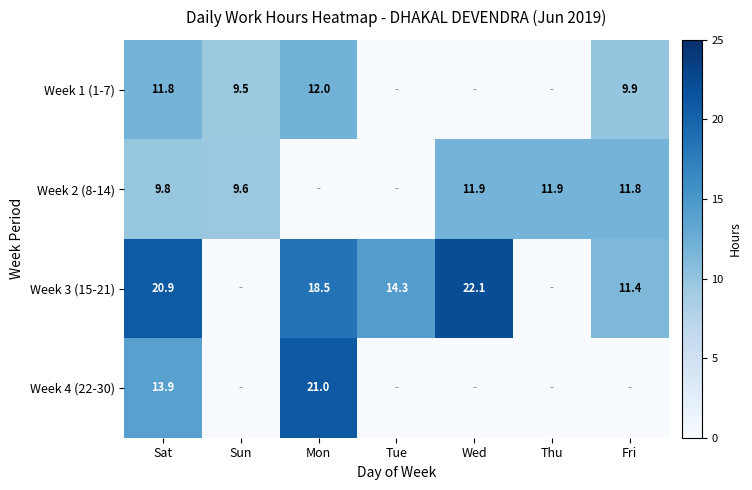

What is the difference between the Week 2 (8-14) values at Sun and Thu?

2.3